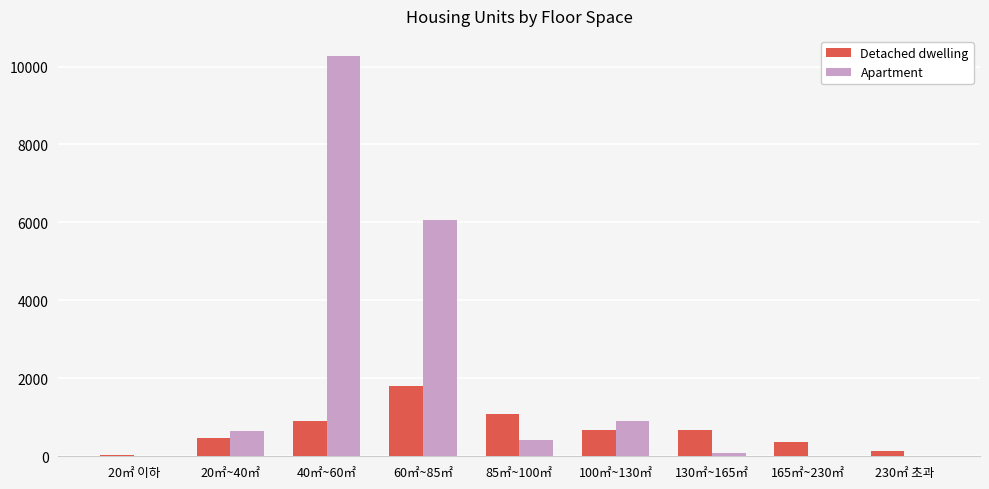

Which series changed the most between 20㎡ 이하 and 40㎡~60㎡?

Apartment